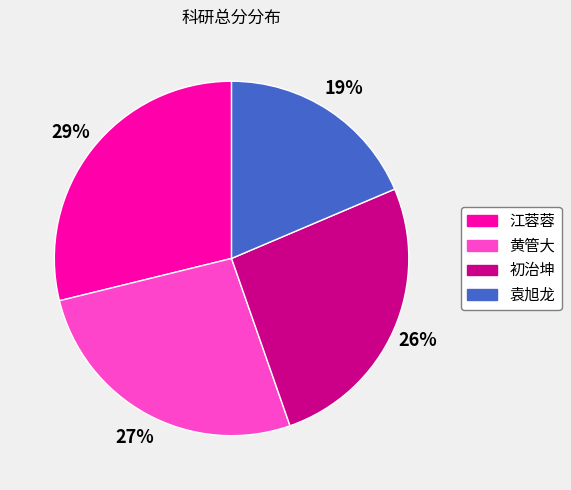

To the nearest percent, what is the average slice percentage?

25%